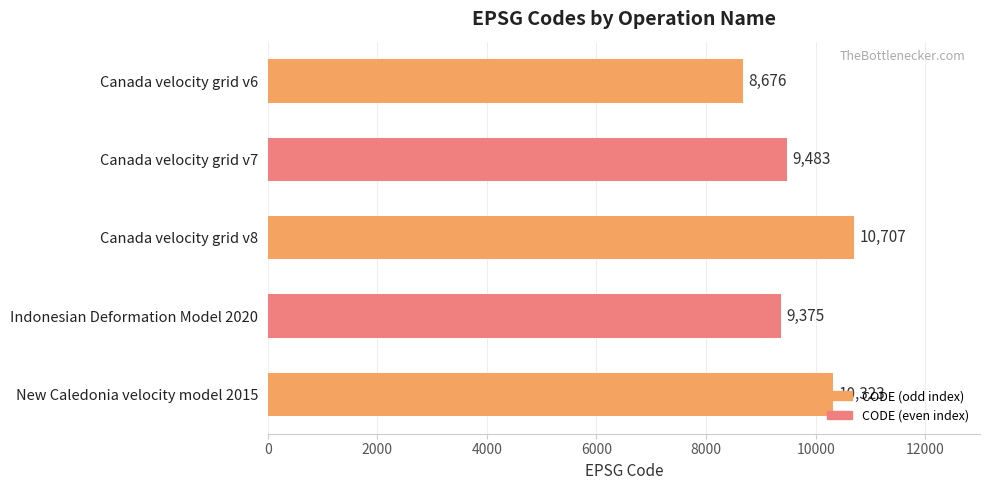

What is the sum of all values?

48564